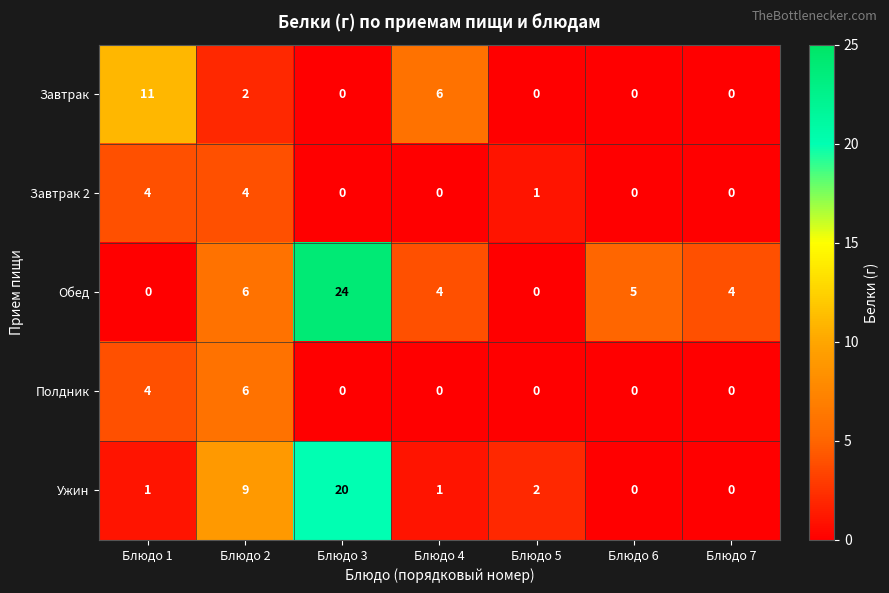

How many data points in Ужин are less than 1?

2